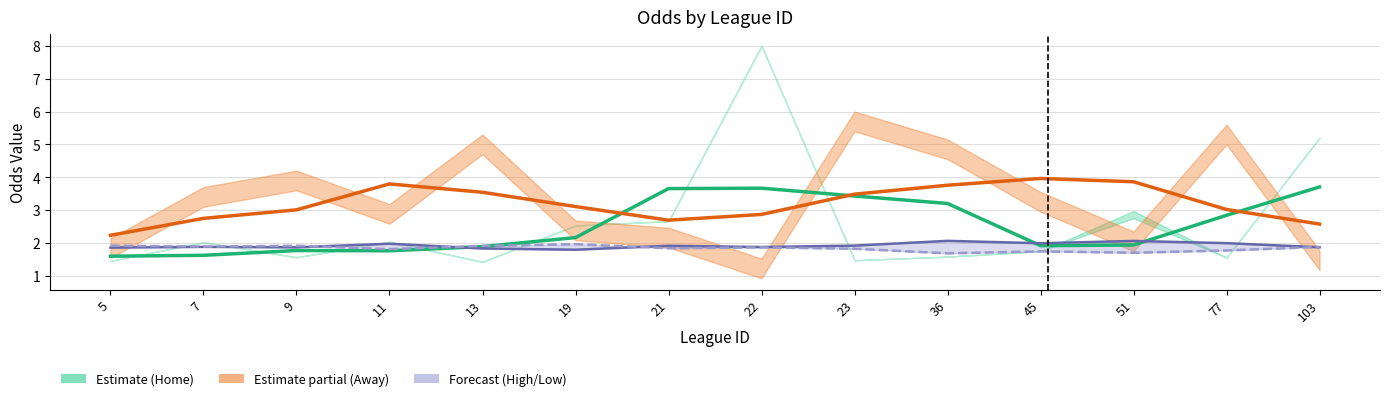

In Away (smoothed), how many points are lower than both neighbors (excluding endpoints)?

1